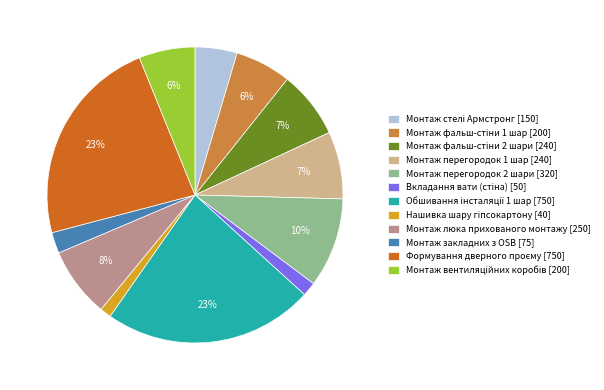

Does any single category account for the majority?

No